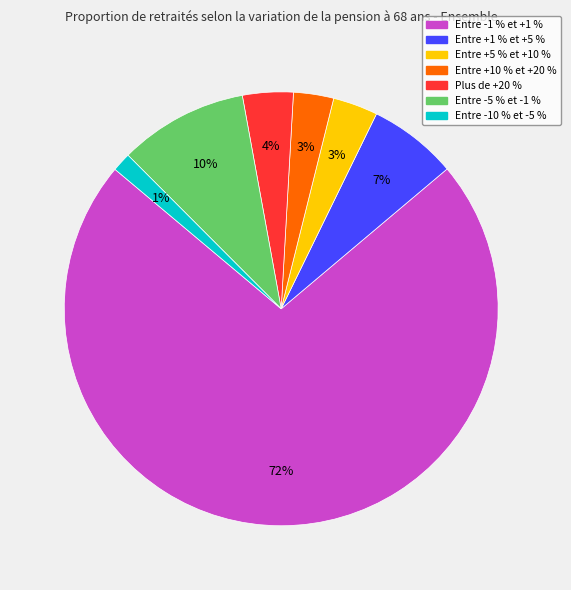

Between Entre -5 % et -1 % and Entre -10 % et -5 %, which is larger?

Entre -5 % et -1 %